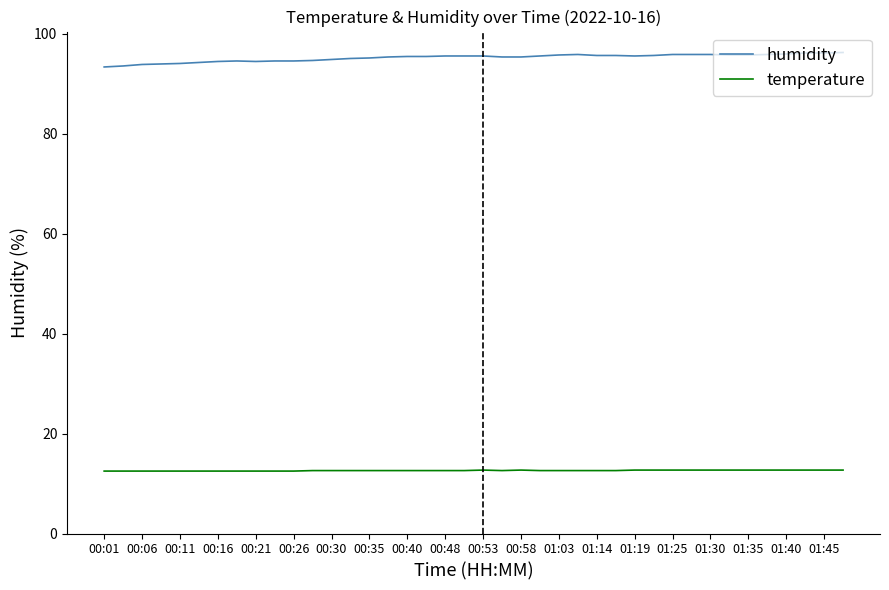

Which series has the largest total across all categories?

humidity